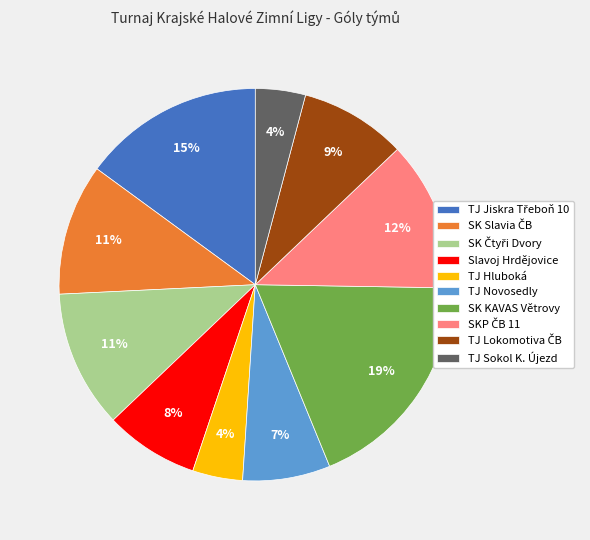

What is the largest slice in the pie chart?

SK KAVAS Větrovy